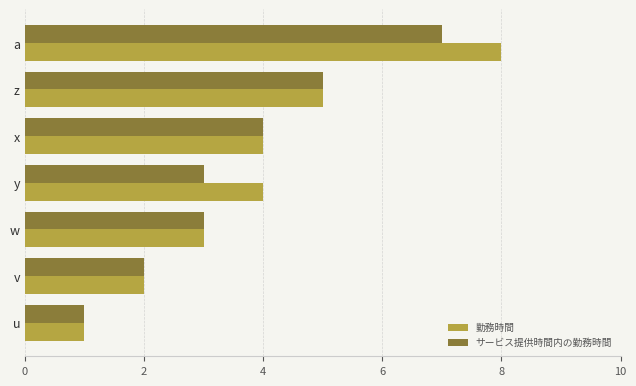

What are all the series names shown in the legend?

勤務時間, サービス提供時間内の勤務時間